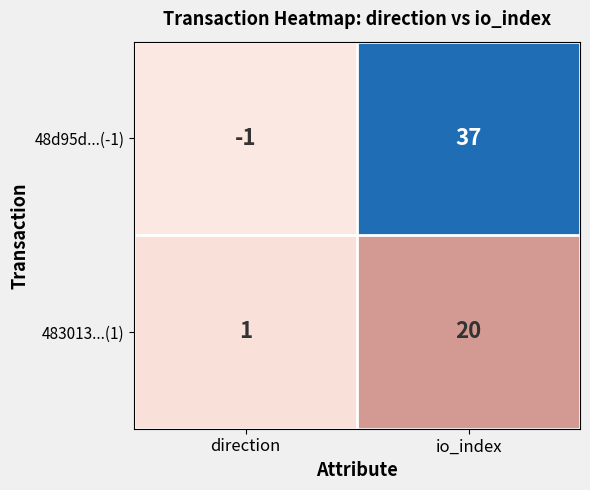

What is the difference between the 483013...(1) values at io_index and direction?

19